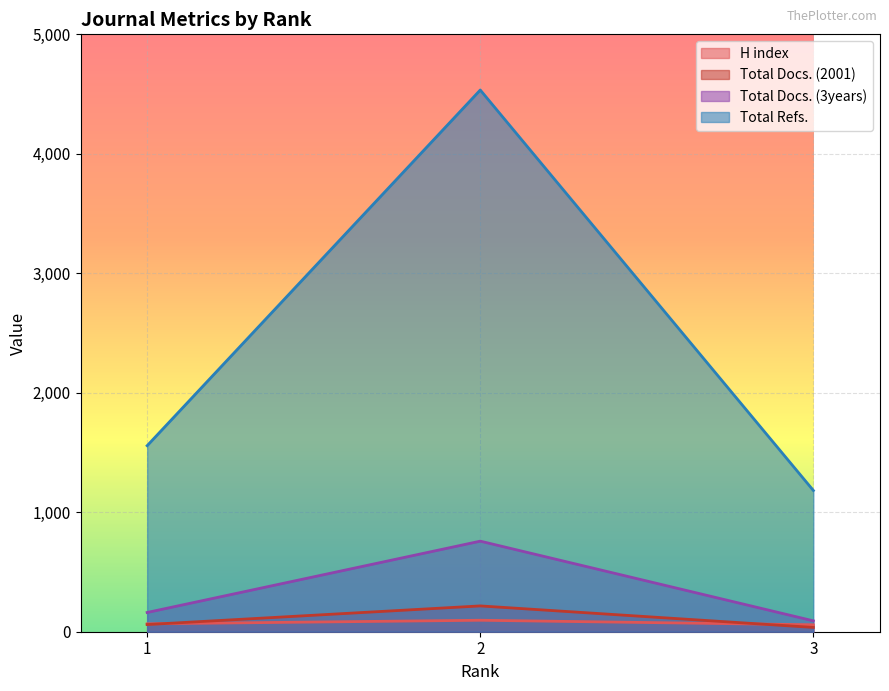

What is the lowest value of the Total Docs. (2001) series?

36